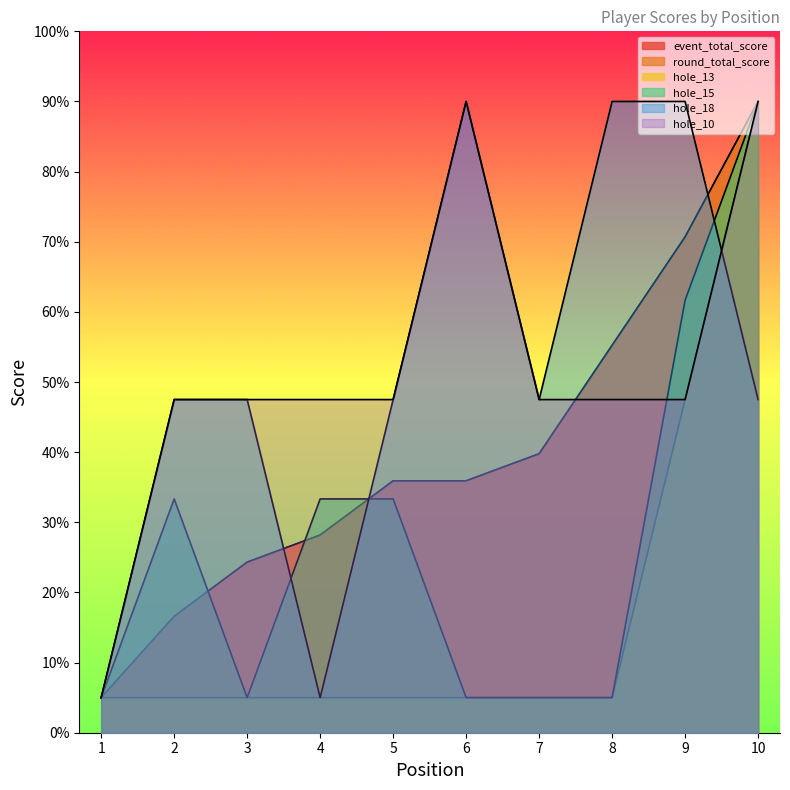

At which label does event_total_score reach its minimum?

1